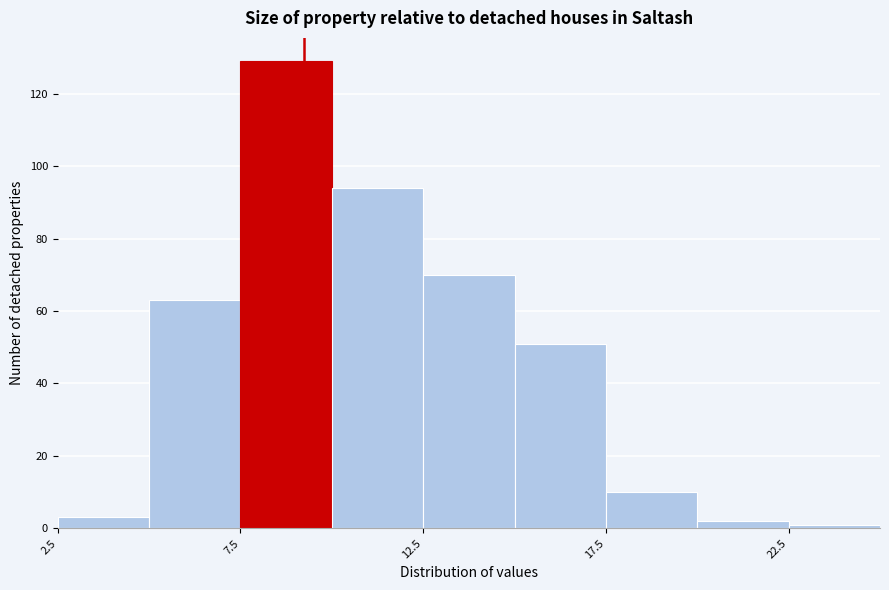

How tall is the bar that spans 15.0 to 17.5 on the x-axis? The values are not printed on the chart, so give them approximately, as read against the axis.

52